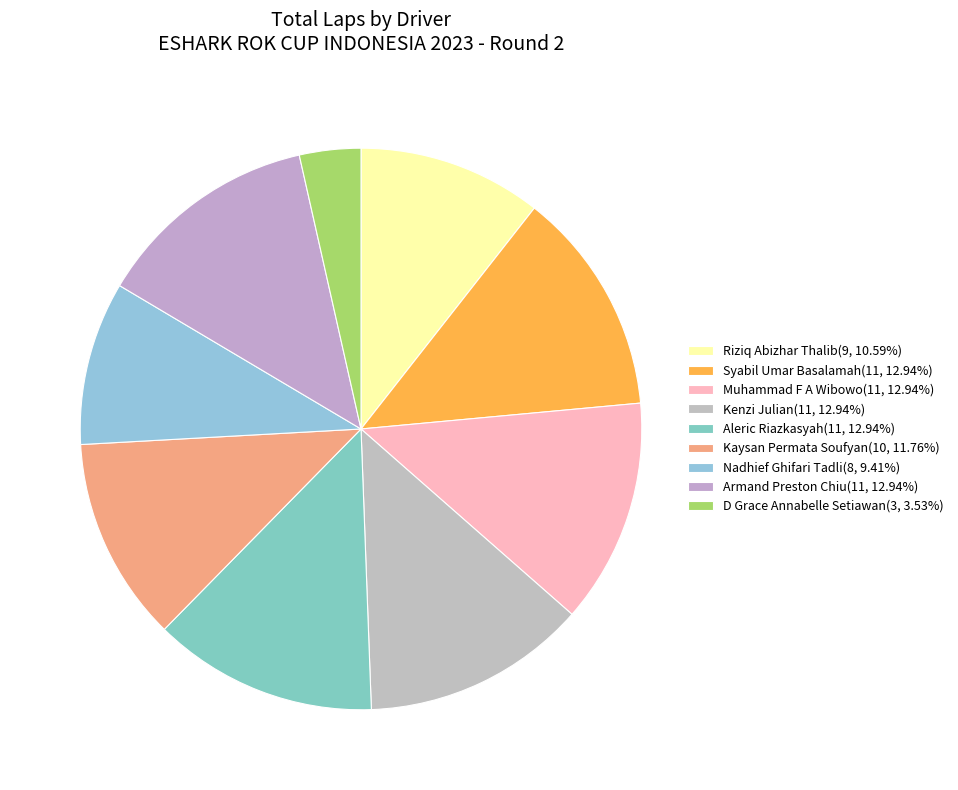

Count the number of slices in the pie.

9